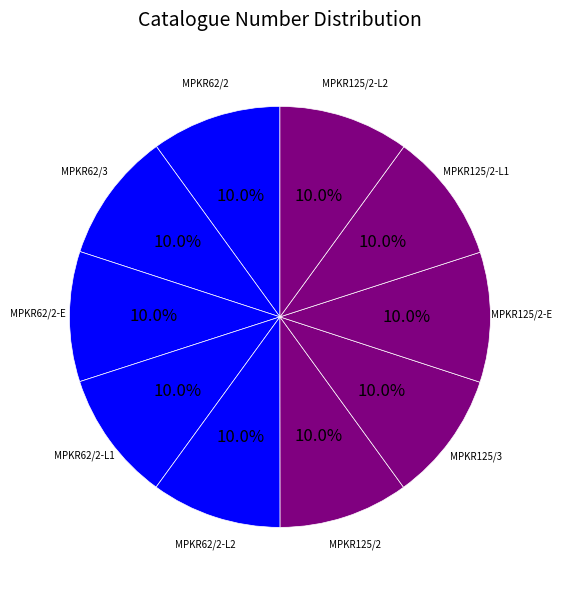

Approximately how many times larger is the value at MPKR62/3 compared to MPKR62/2-L2?

1.0